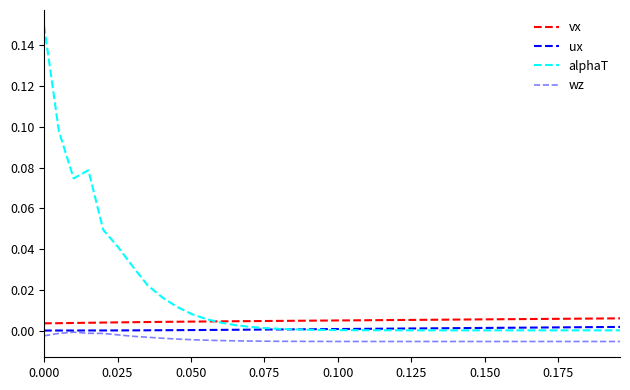

Does the chart display data point markers on the line(s)?

No